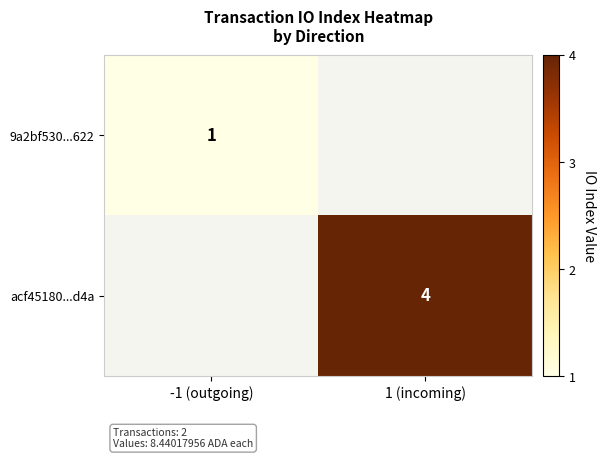

True or false: acf45180...d4a has a value of 4 at 1 (incoming).

True